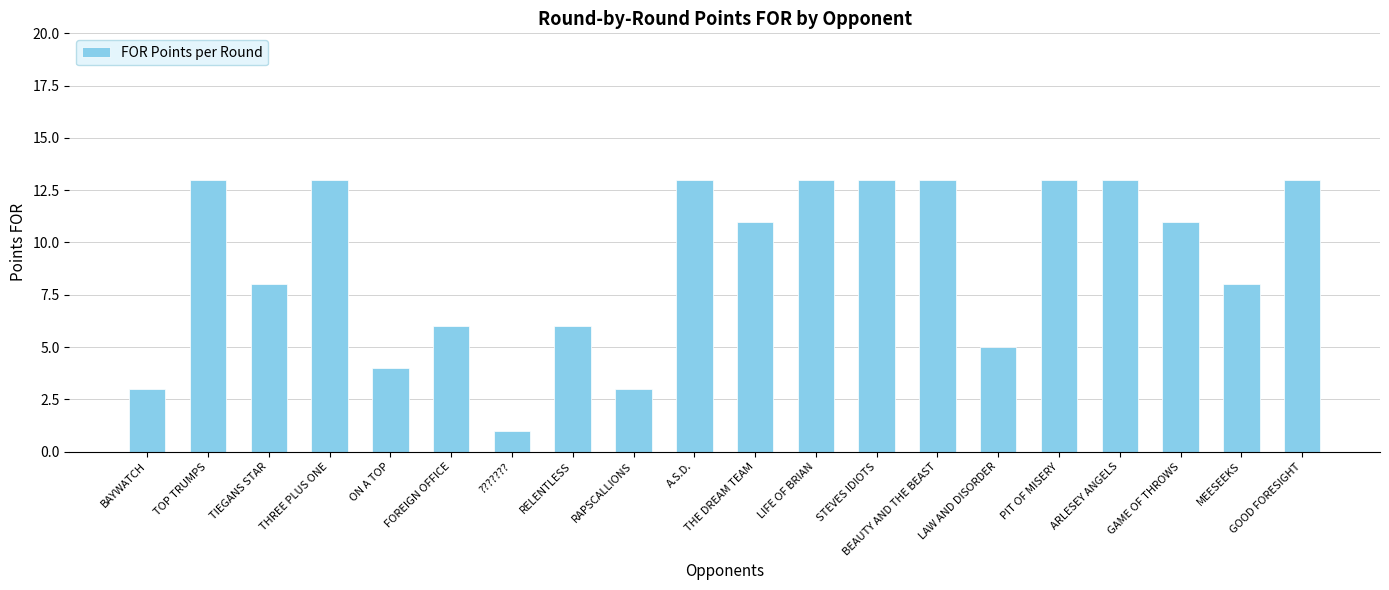

What position from the left is RELENTLESS?

8